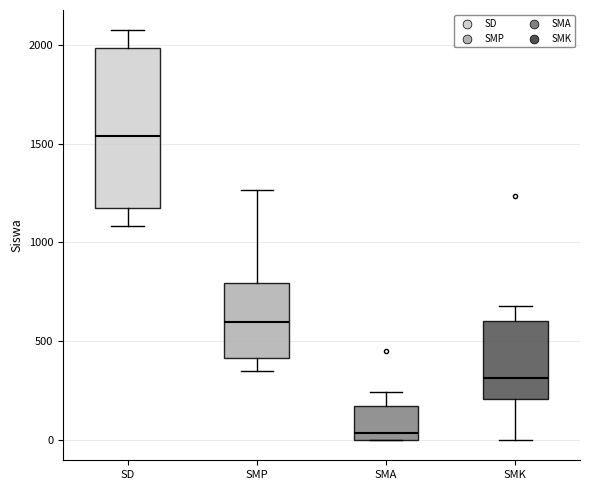

Which box has the lowest median line?

SMA